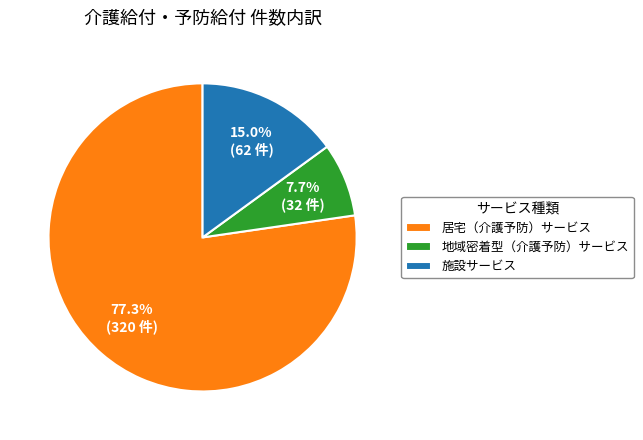

True or false: 地域密着型（介護予防）サービス accounts for 8% of the total.

True